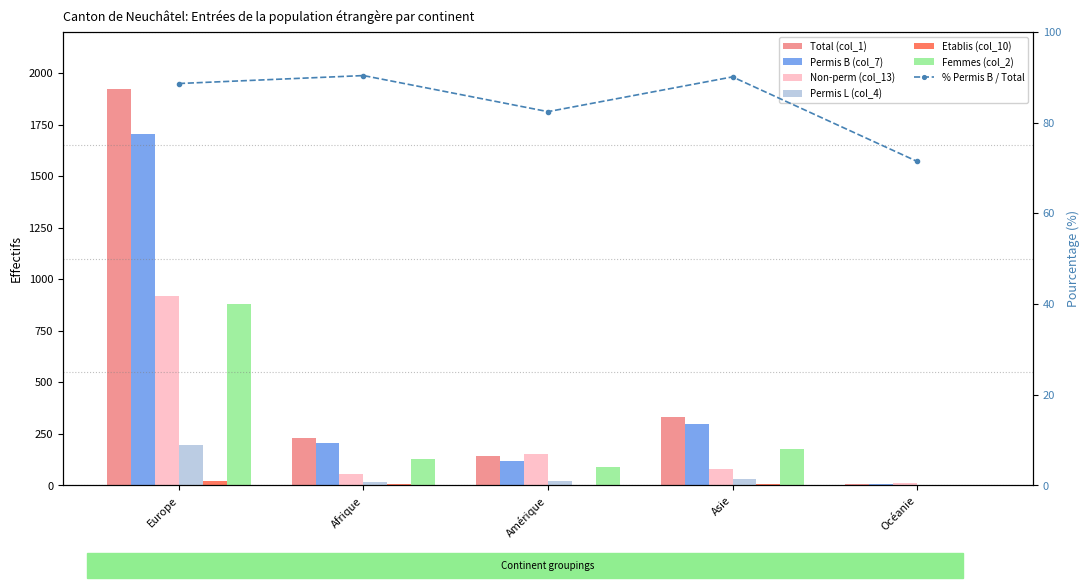

What is the minimum value for Permis B (col_7)?

5